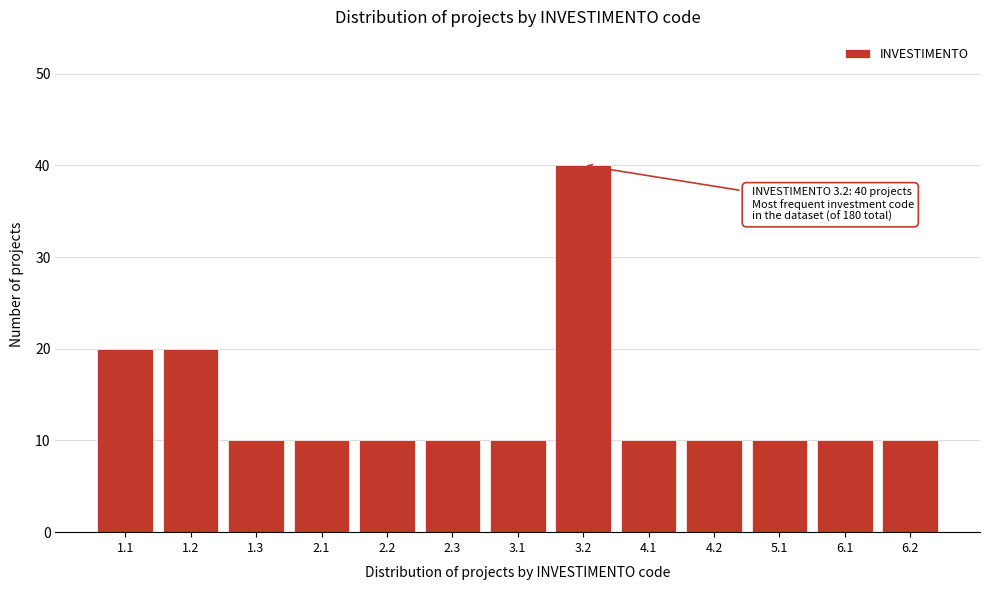

Reading left to right, extract all data points from this chart.

20	20	10	10	10	10	10	40	10	10	10	10	10